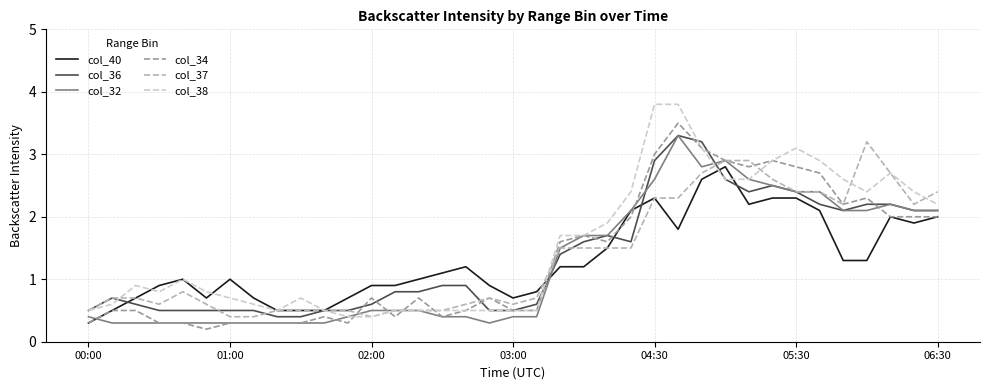

What is the highest value of the col_38 series?

3.8